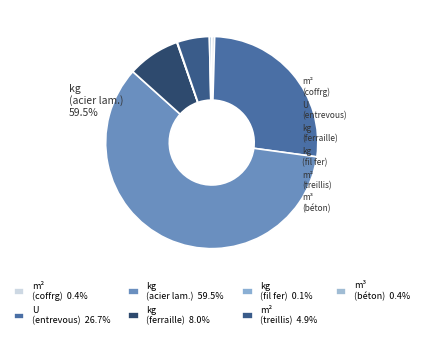

Combined, do mt07aco050a (kg) and mt08var050 (kg) account for over 50%?

No